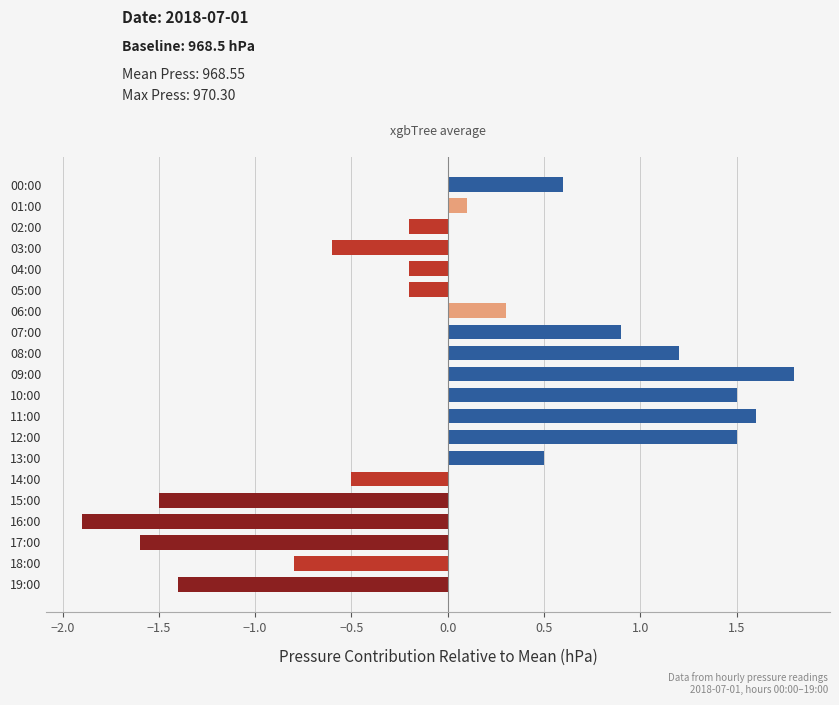

Count the number of values greater than 0.

10